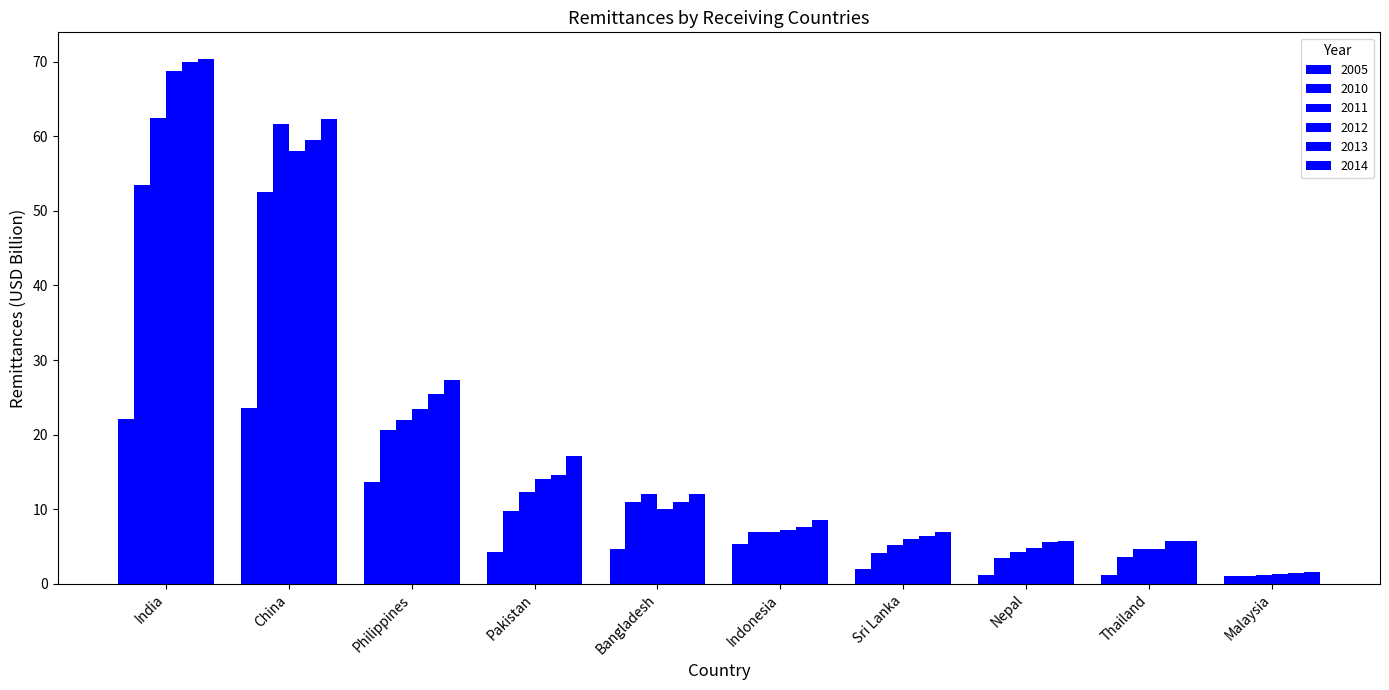

The 2005 series shows 23.6 at China. True or false?

True